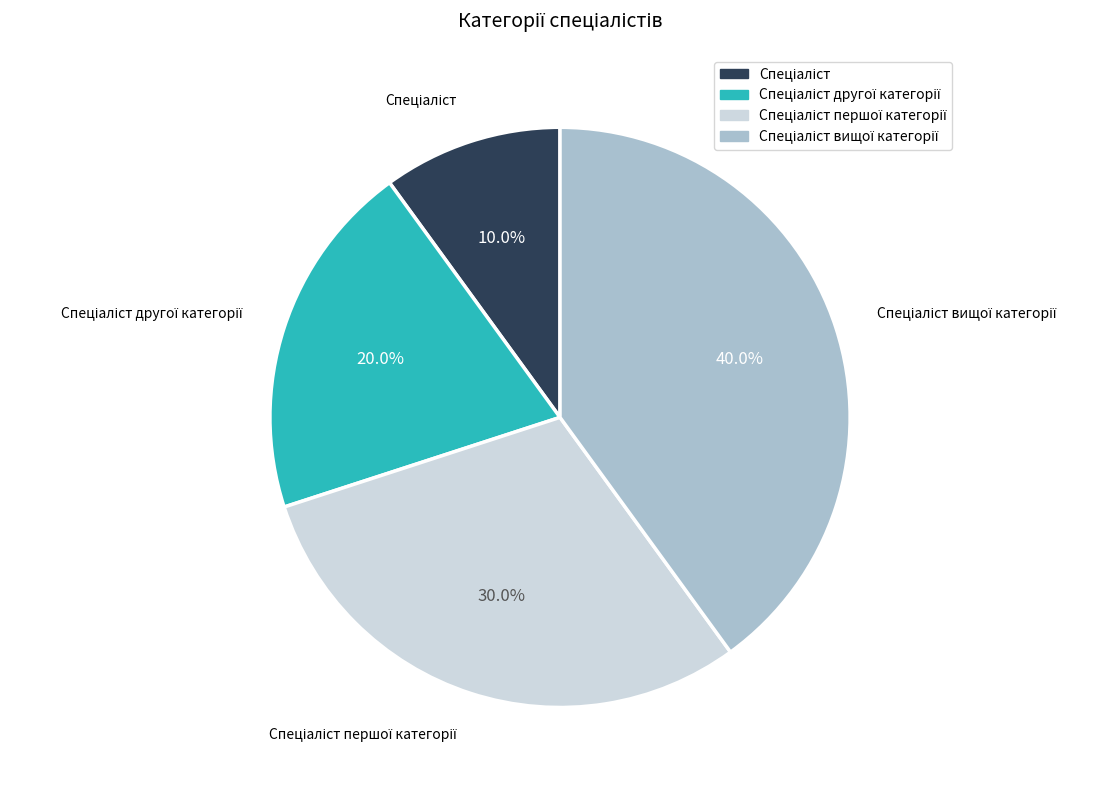

Is there a majority slice in this chart?

No